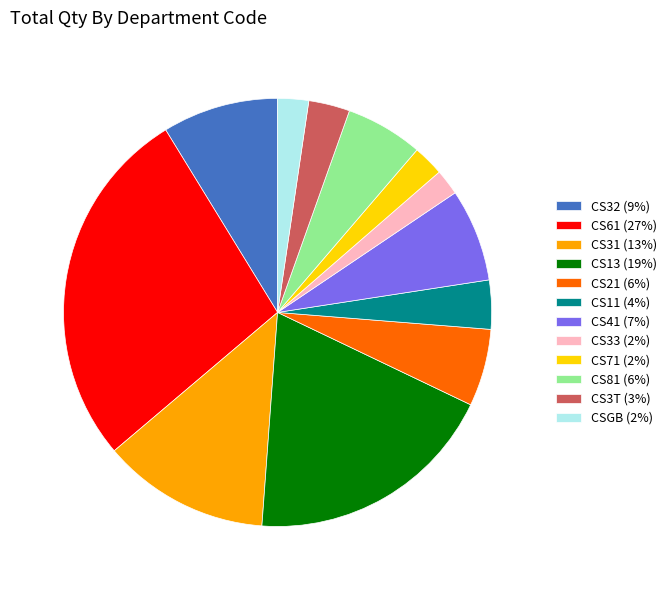

Is CS61 the majority of the pie?

No